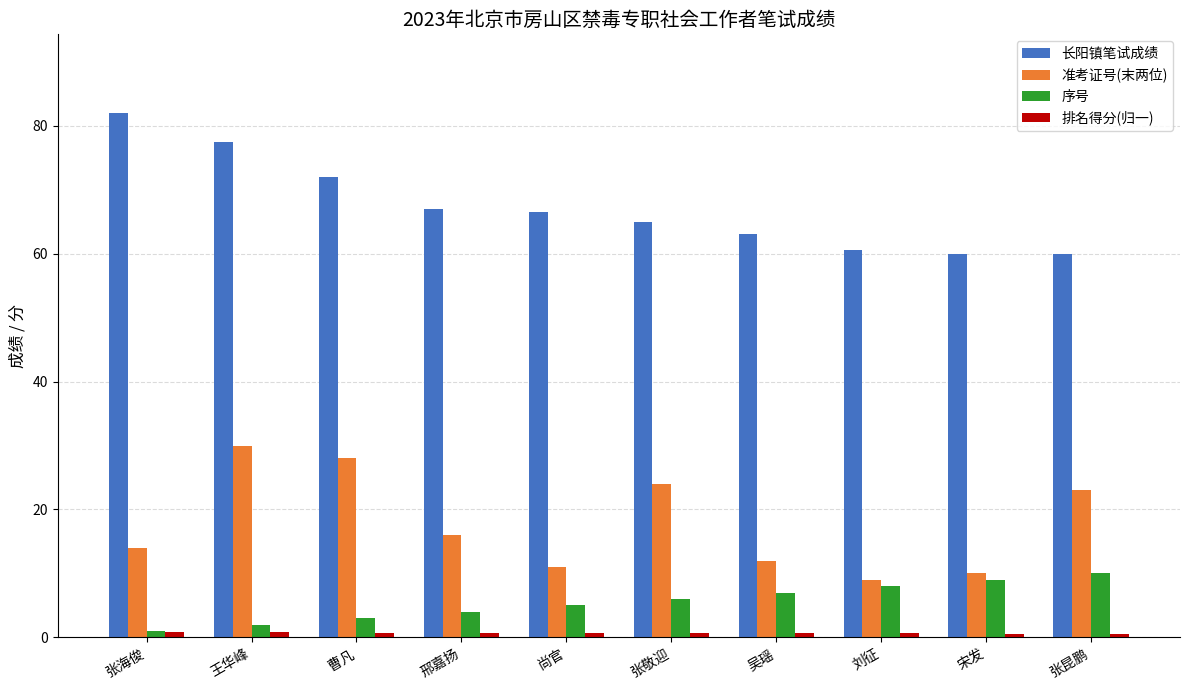

What is the difference between the 准考证号(末两位) values at 王华峰 and 邢嘉扬?

14.0